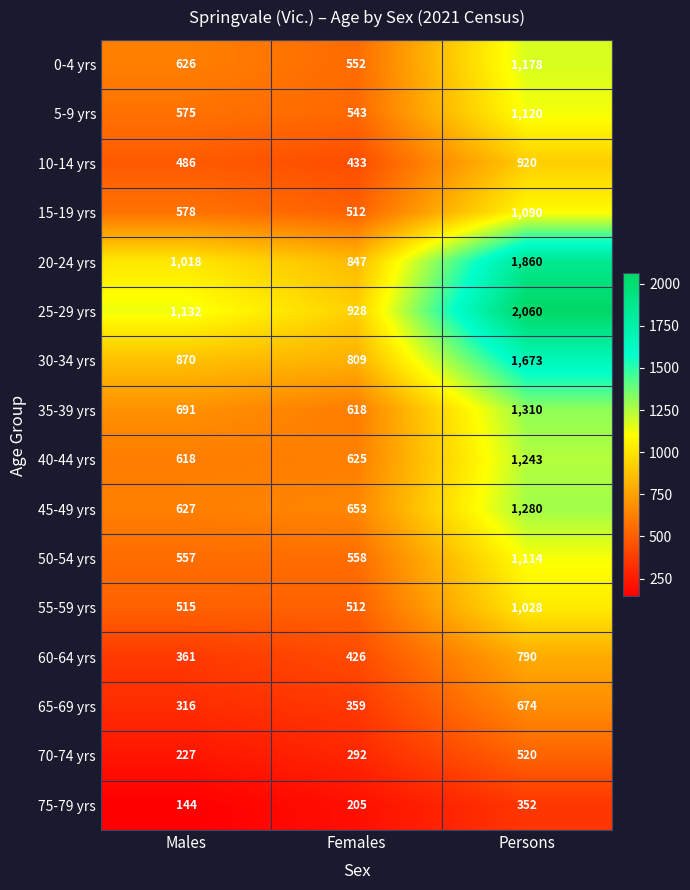

Which series changed the most between Males and Persons?

25-29 yrs